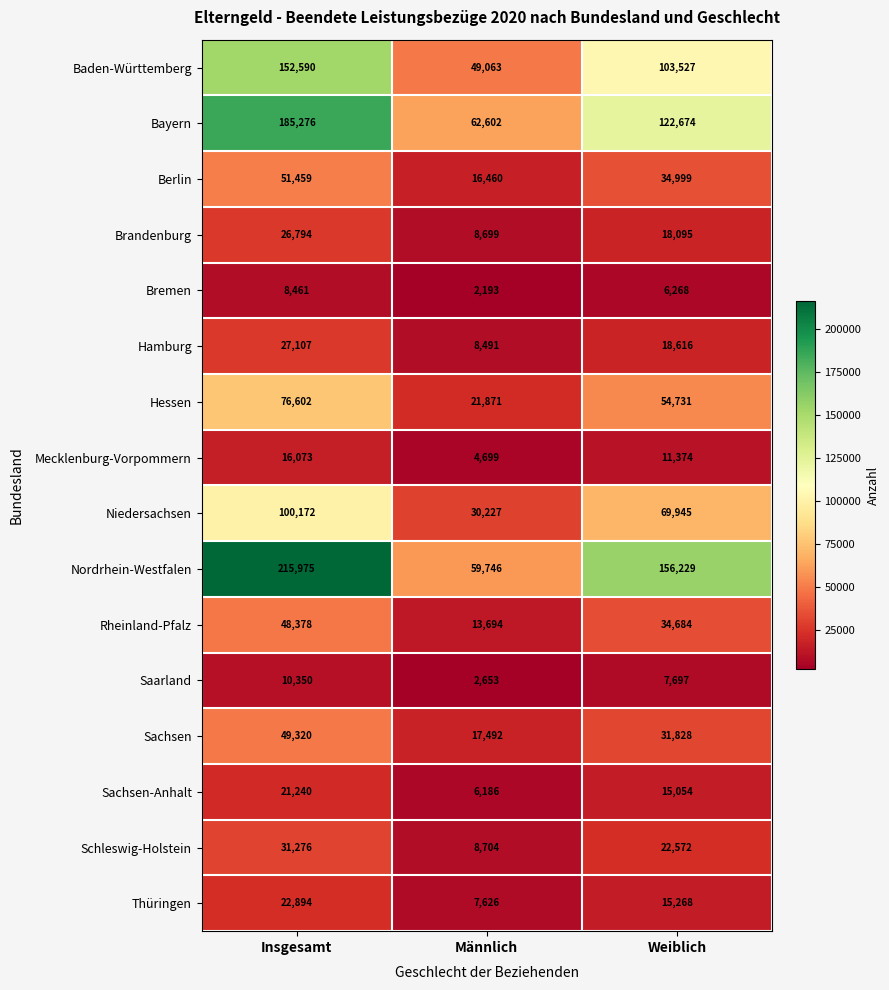

At which label does Sachsen-Anhalt first exceed 15054?

Insgesamt